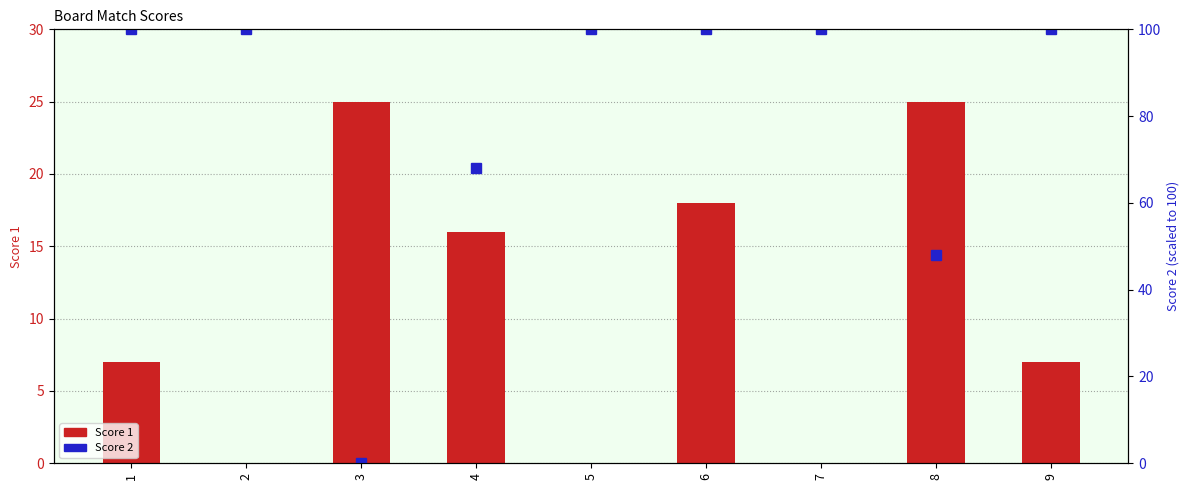

How many groups of bars are there?

9